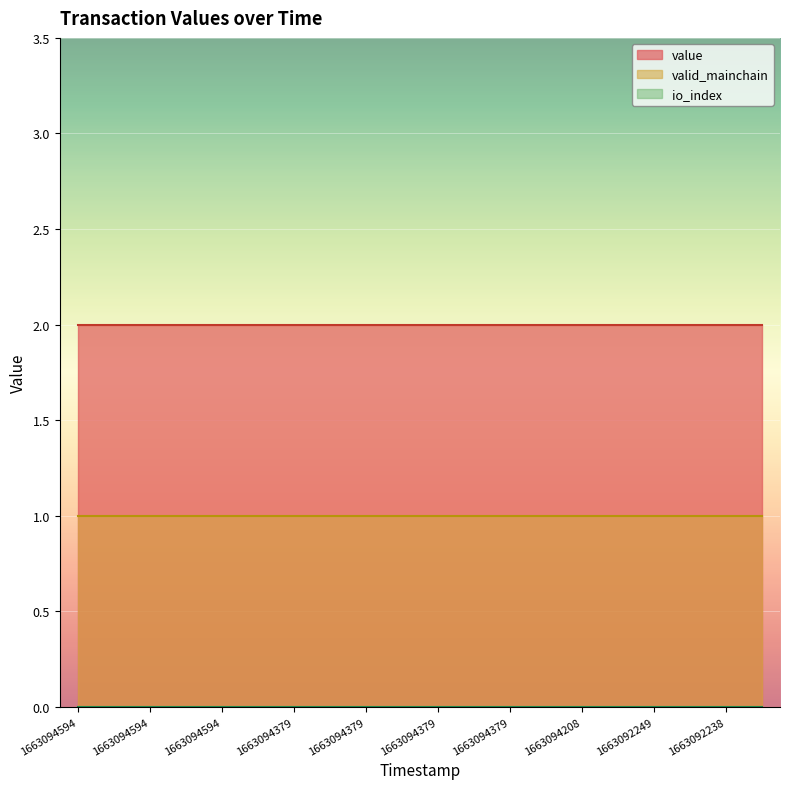

Reading right to left, transcribe all the data shown in this chart.

io_index: 0.0	0.0	0.0	0.0	0.0	0.0	0.0	0.0	0.0	0.0	0.0	0.0	0.0	0.0	0.0	0.0	0.0	0.0	0.0	0.0
valid_mainchain: 1.0	1.0	1.0	1.0	1.0	1.0	1.0	1.0	1.0	1.0	1.0	1.0	1.0	1.0	1.0	1.0	1.0	1.0	1.0	1.0
value: 2.0	2.0	2.0	2.0	2.0	2.0	2.0	2.0	2.0	2.0	2.0	2.0	2.0	2.0	2.0	2.0	2.0	2.0	2.0	2.0